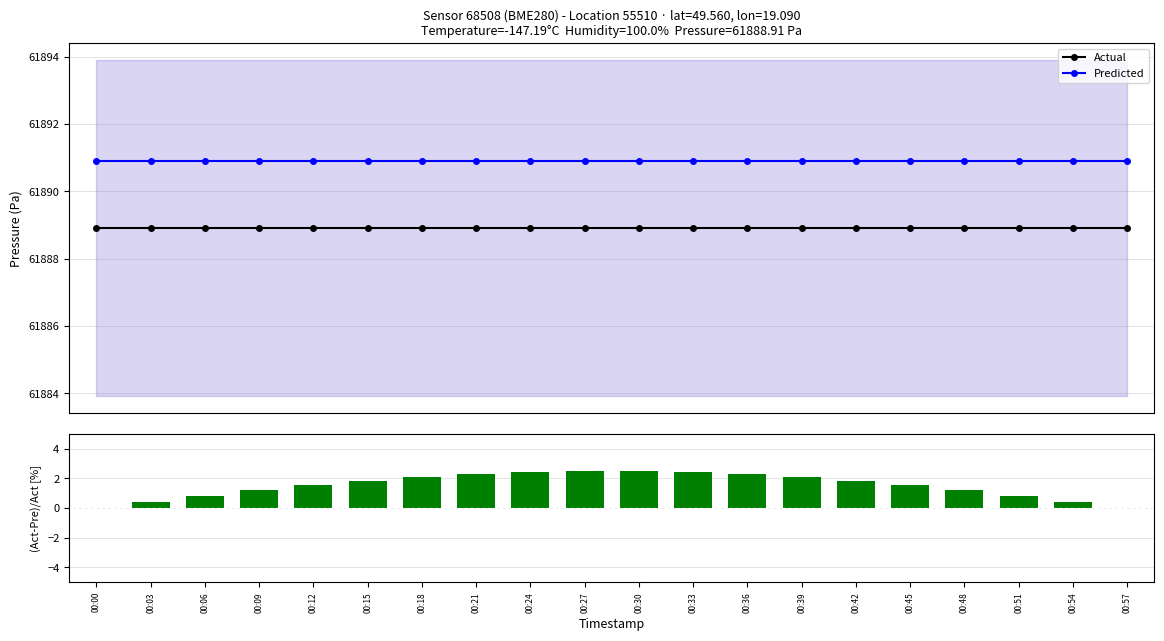

Reading left to right, extract all data points from this chart.

Actual: 00:00=61888.9	00:03=61888.9	00:06=61888.9	00:09=61888.9	00:12=61888.9	00:15=61888.9	00:18=61888.9	00:21=61888.9	00:24=61888.9	00:27=61888.9	00:30=61888.9	00:33=61888.9	00:36=61888.9	00:39=61888.9	00:42=61888.9	00:45=61888.9	00:48=61888.9	00:51=61888.9	00:54=61888.9	00:57=61888.9
Predicted: 00:00=61890.9	00:03=61890.9	00:06=61890.9	00:09=61890.9	00:12=61890.9	00:15=61890.9	00:18=61890.9	00:21=61890.9	00:24=61890.9	00:27=61890.9	00:30=61890.9	00:33=61890.9	00:36=61890.9	00:39=61890.9	00:42=61890.9	00:45=61890.9	00:48=61890.9	00:51=61890.9	00:54=61890.9	00:57=61890.9
(Act-Pre)/Act [%]: 00:00=0.0	00:03=0.4	00:06=0.8	00:09=1.2	00:12=1.5	00:15=1.8	00:18=2.1	00:21=2.3	00:24=2.4	00:27=2.5	00:30=2.5	00:33=2.4	00:36=2.3	00:39=2.1	00:42=1.8	00:45=1.5	00:48=1.2	00:51=0.8	00:54=0.4	00:57=0.0